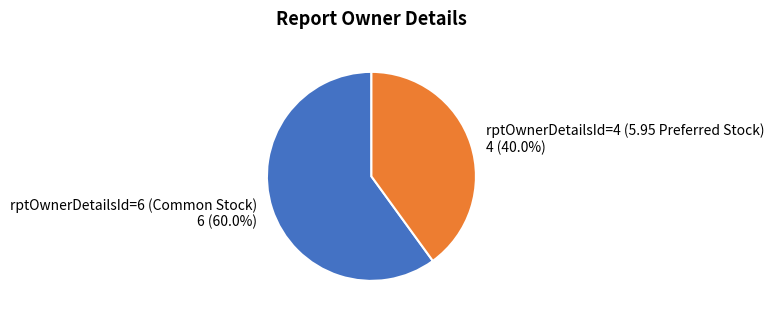

Is there a majority slice in this chart?

Yes